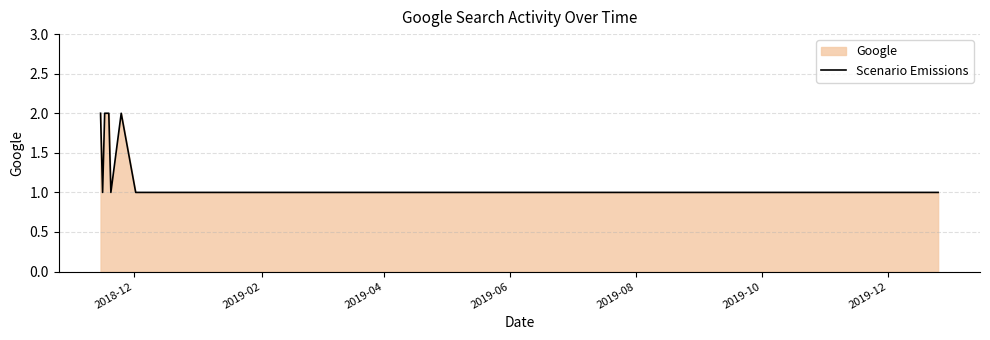

What is the maximum value shown in the chart?

2